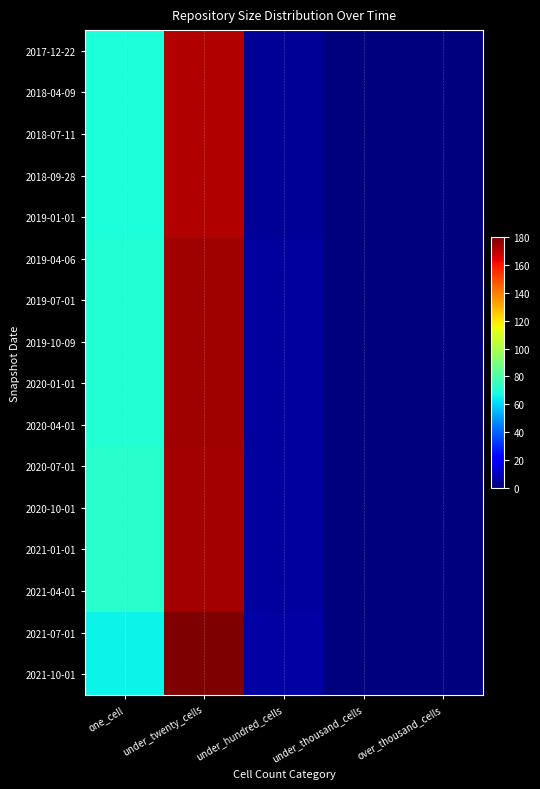

Count the number of data series in this chart.

16